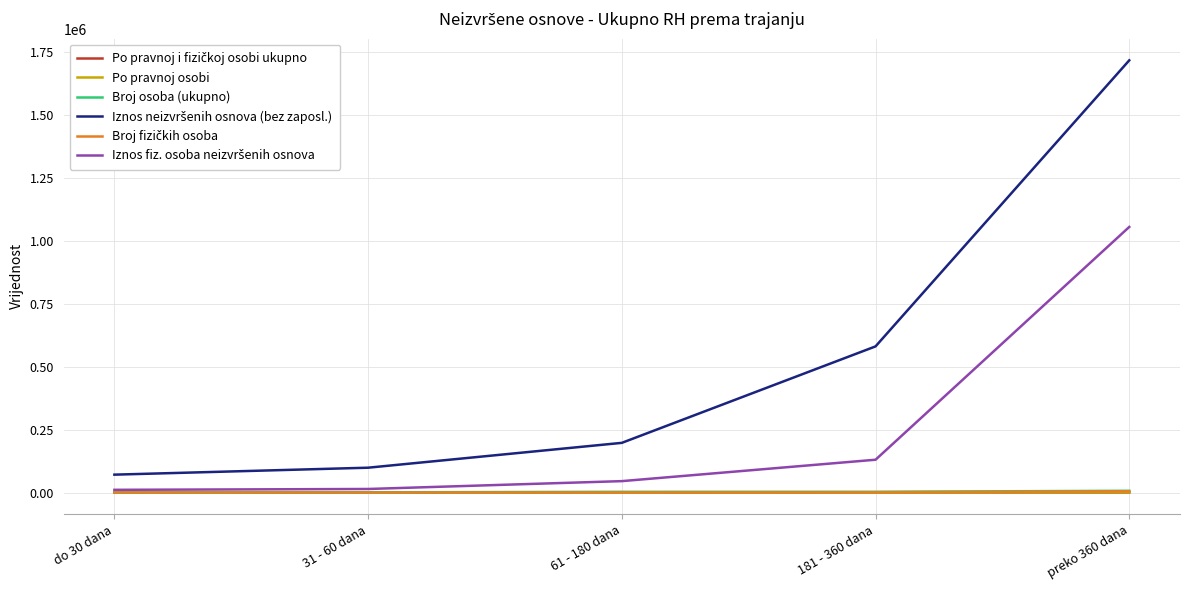

Which category has the highest value across all series?

preko 360 dana